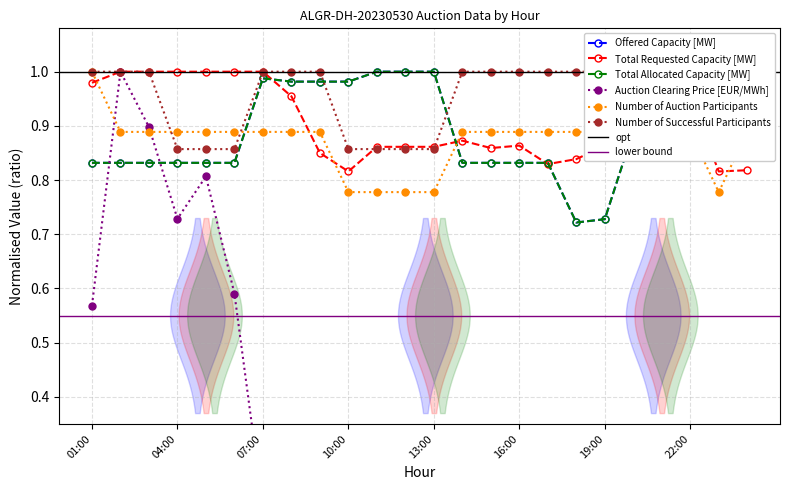

What position from the left is 12:00?

12